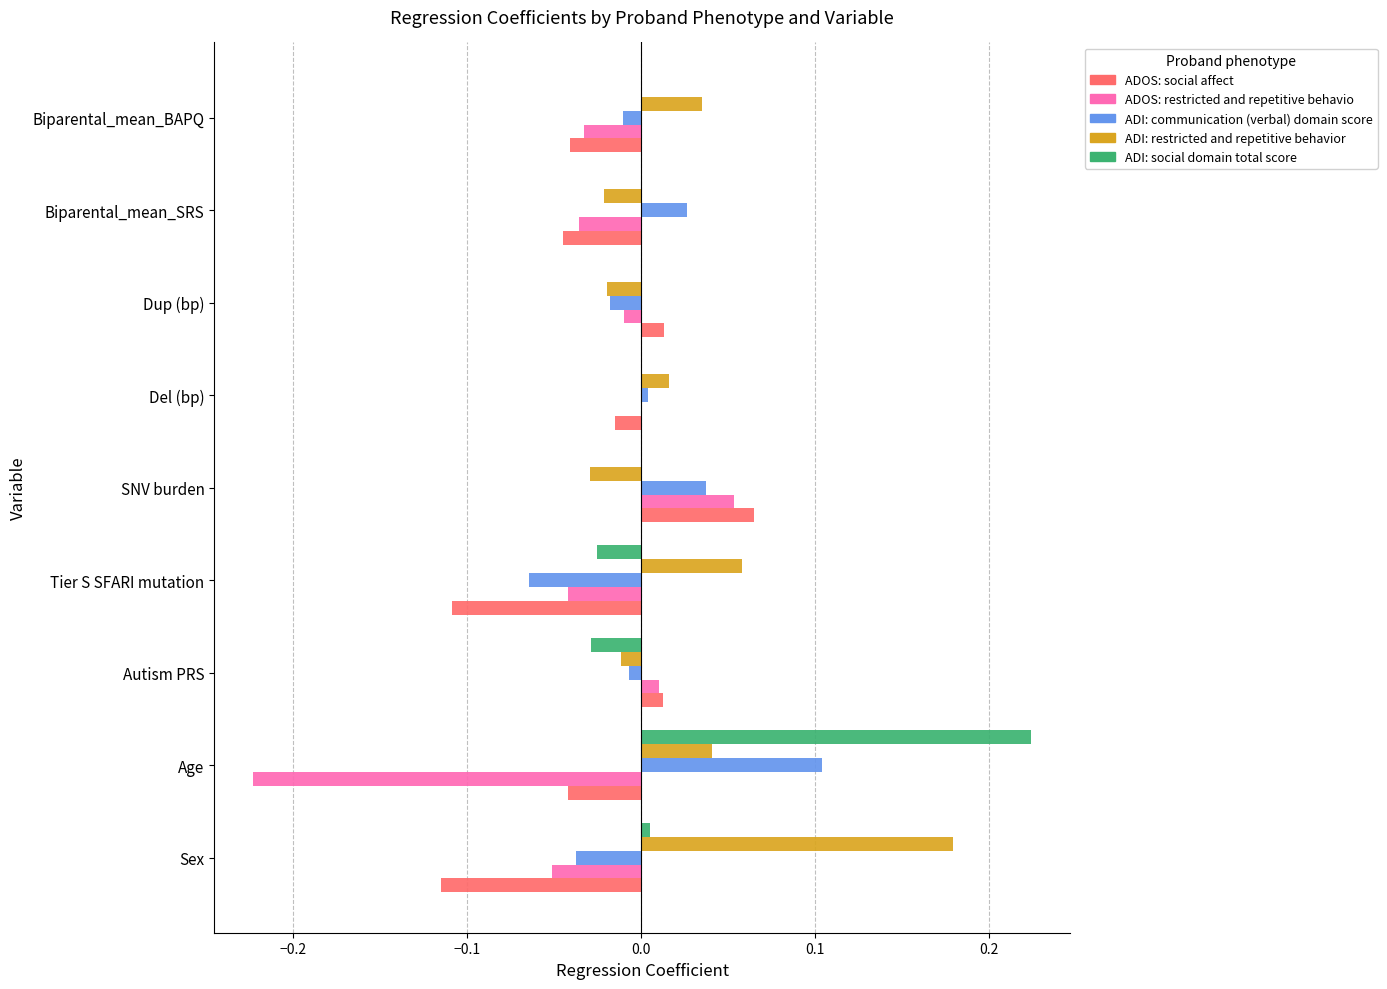

The ADI: communication (verbal) domain score series shows 0.1 at Age. True or false?

True